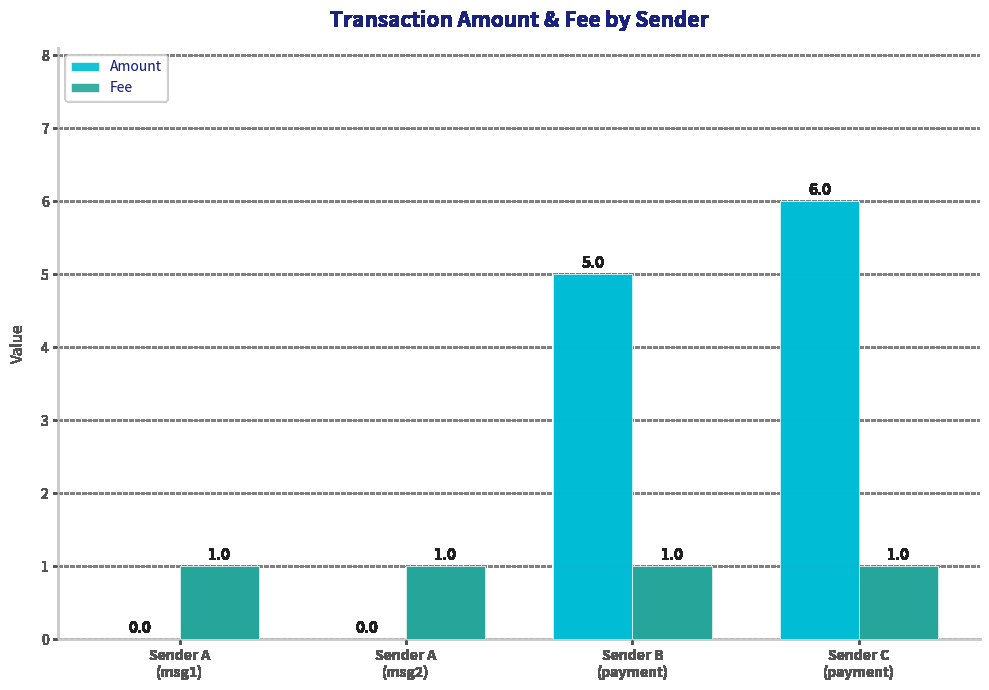

The value of Amount at Sender B
(payment) is 3. True or false?

False